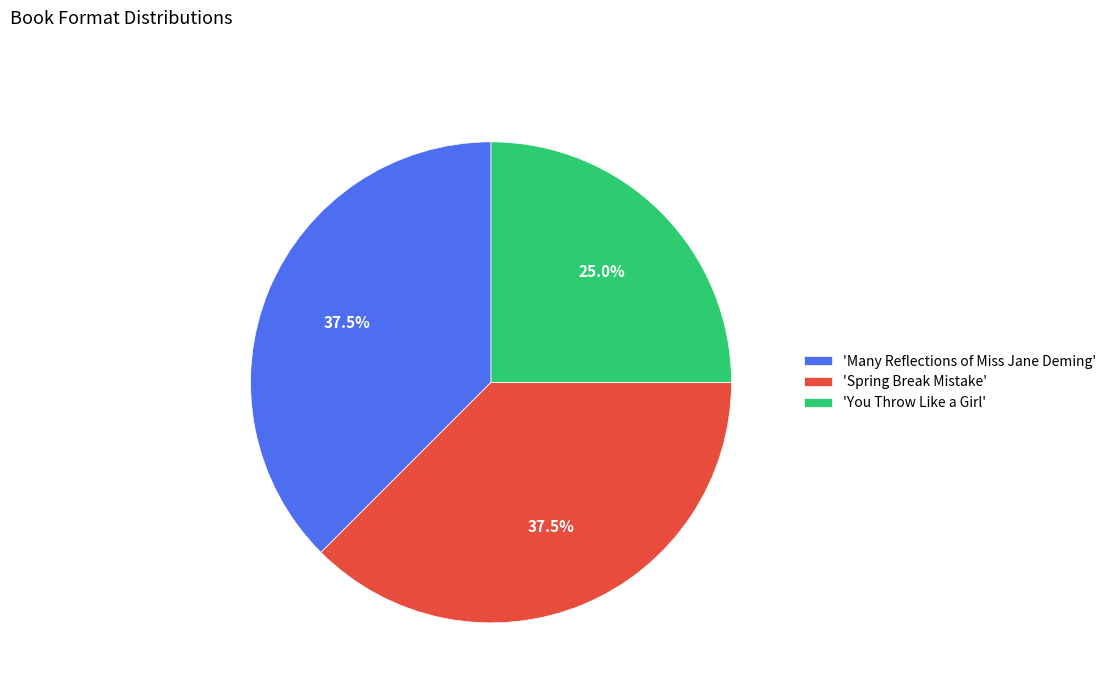

Which slice is the smallest?

'You Throw Like a Girl'